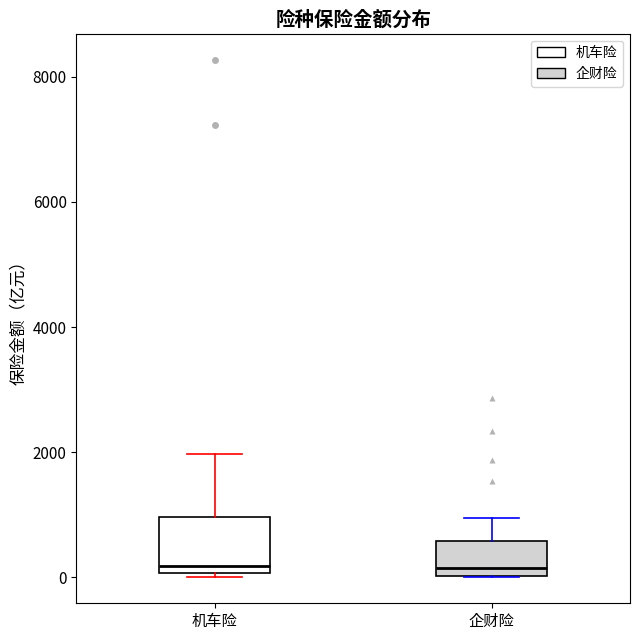

Reading left to right, read every box against the y-axis: the position of its median line, the range the box covers, and the ends of its whiskers. The values are not printed on the chart, so give them approximately, as read against the axis.

机车险: median 200, box 0 to 1000, whiskers 0 (just below the box's lower edge) to 2000
企财险: median 200, box 0 to 600, whiskers 0 to 1000